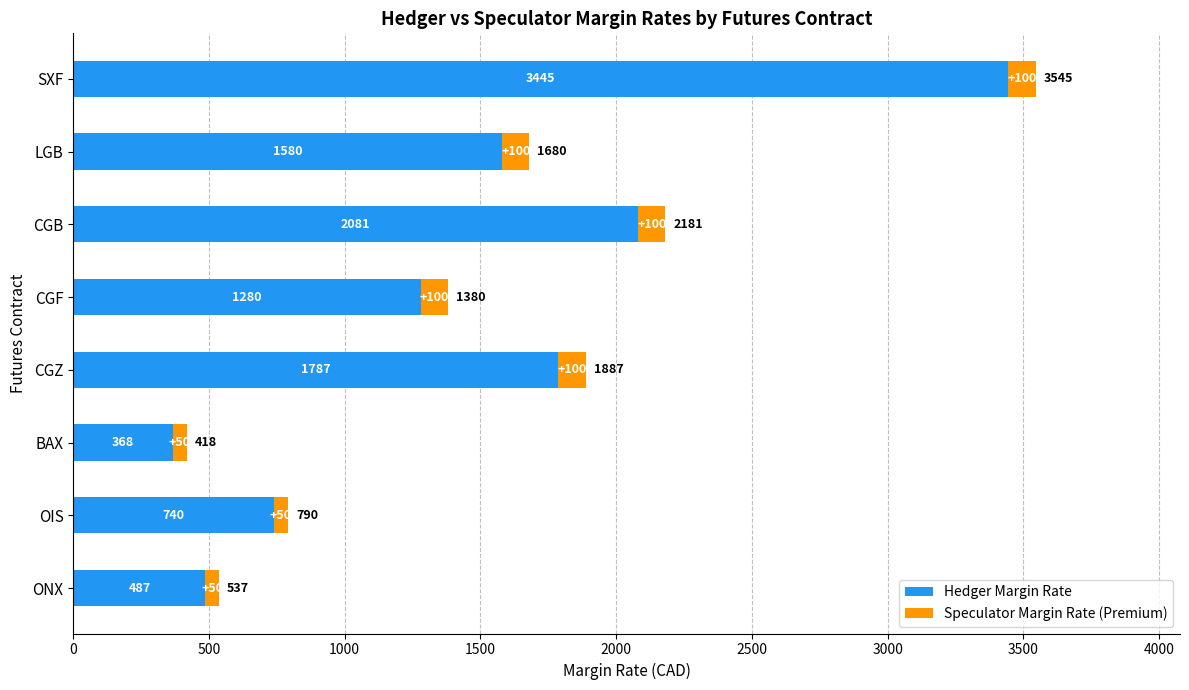

What is the total value across all series at ONX?

537